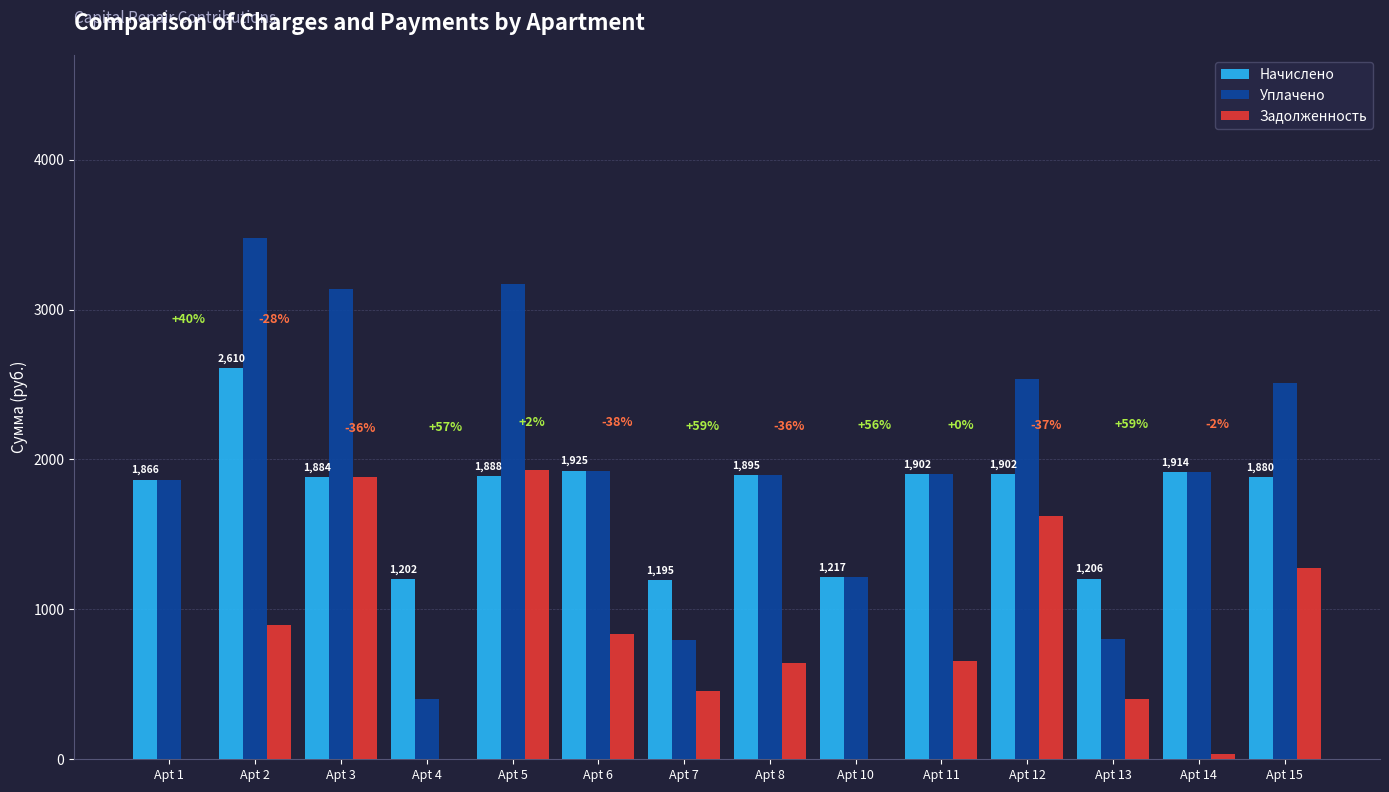

Is the value of Задолженность at Apt 7 greater than the value of Уплачено at Apt 1?

No